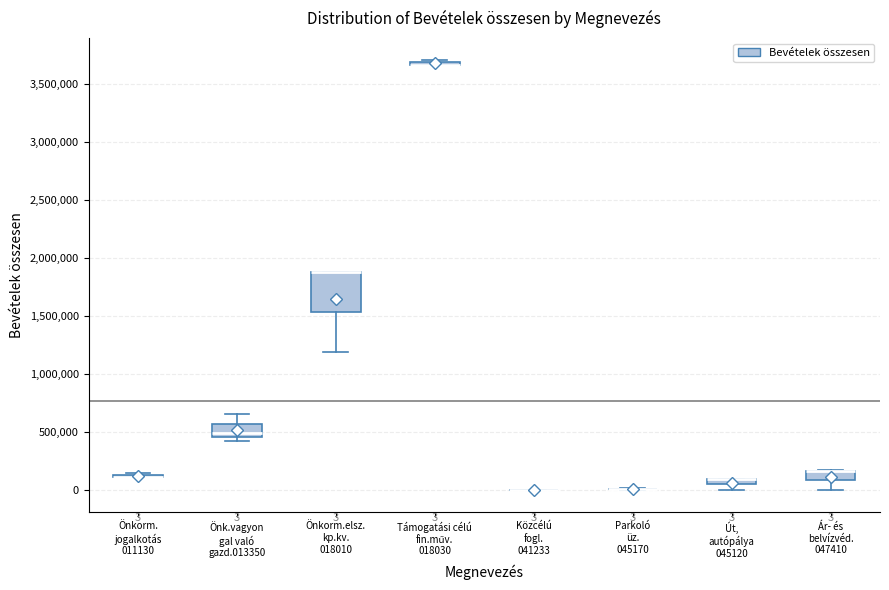

Comparing the boxes themselves (not the whiskers), which one is the tallest?

Önkorm.elsz. kp.kv. 018010